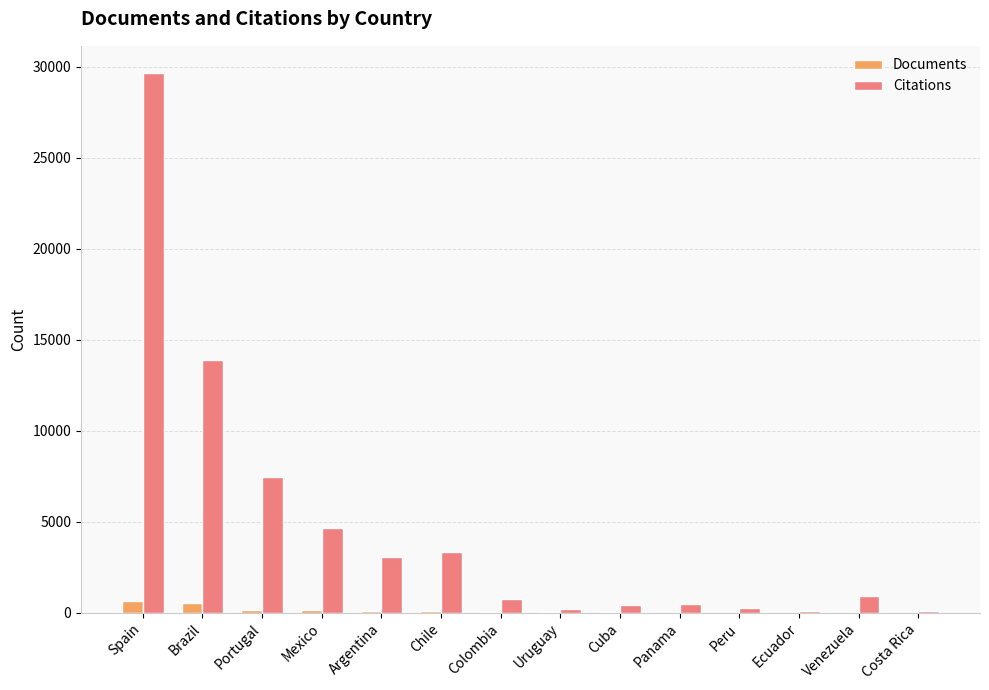

Is it true that Citations equals 1737 at Portugal?

False